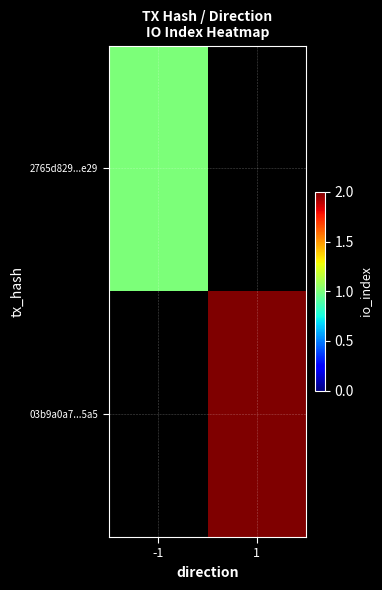

How many distinct data groups are displayed?

2